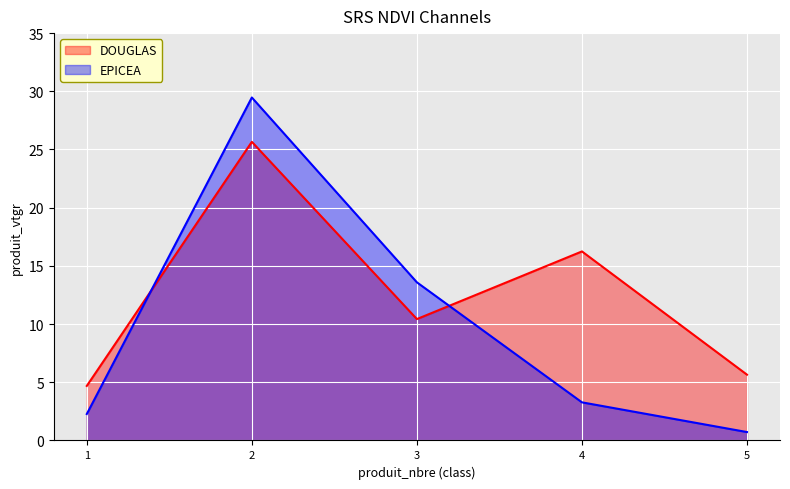

True or false: DOUGLAS has a value of 25.7 at 2.

True